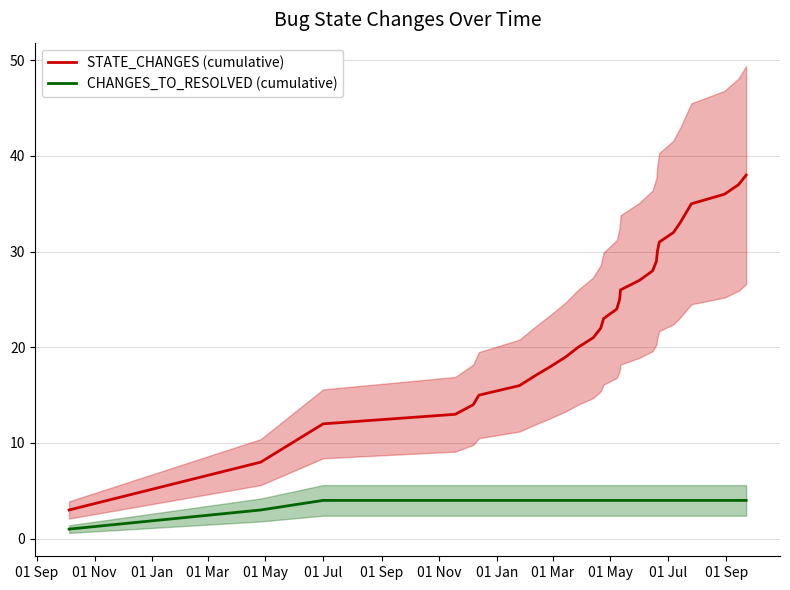

What is the maximum value shown in the chart?

38